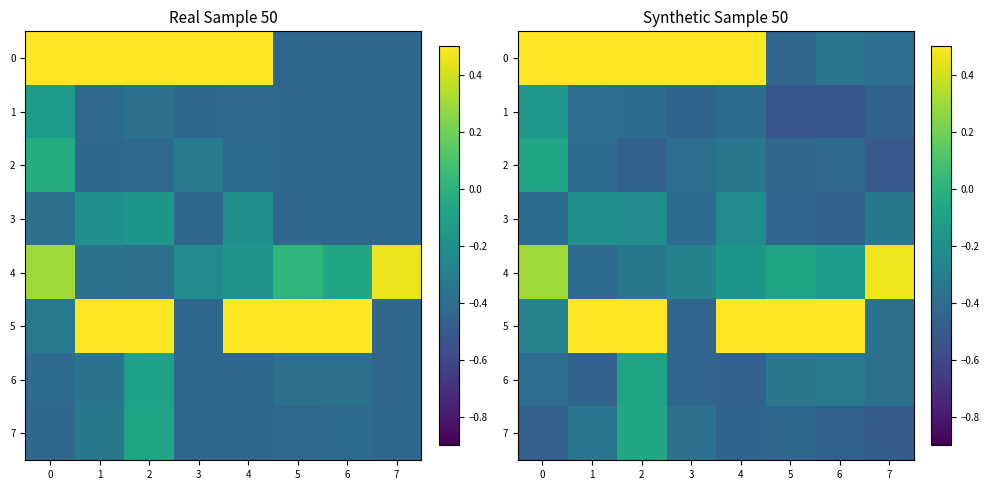

Which category has the highest value in the 7 series?

2